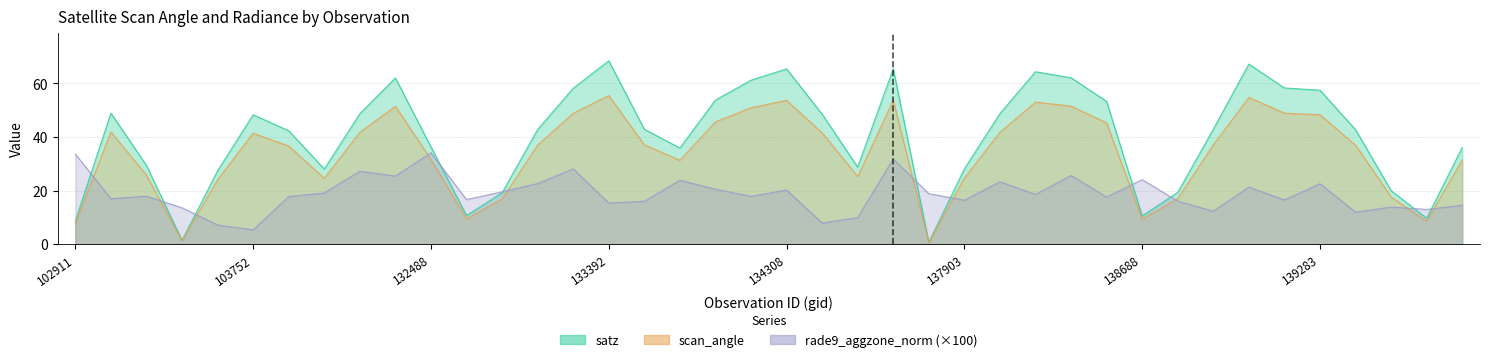

What is the lowest value of the rade9_aggzone_norm series?

5.3